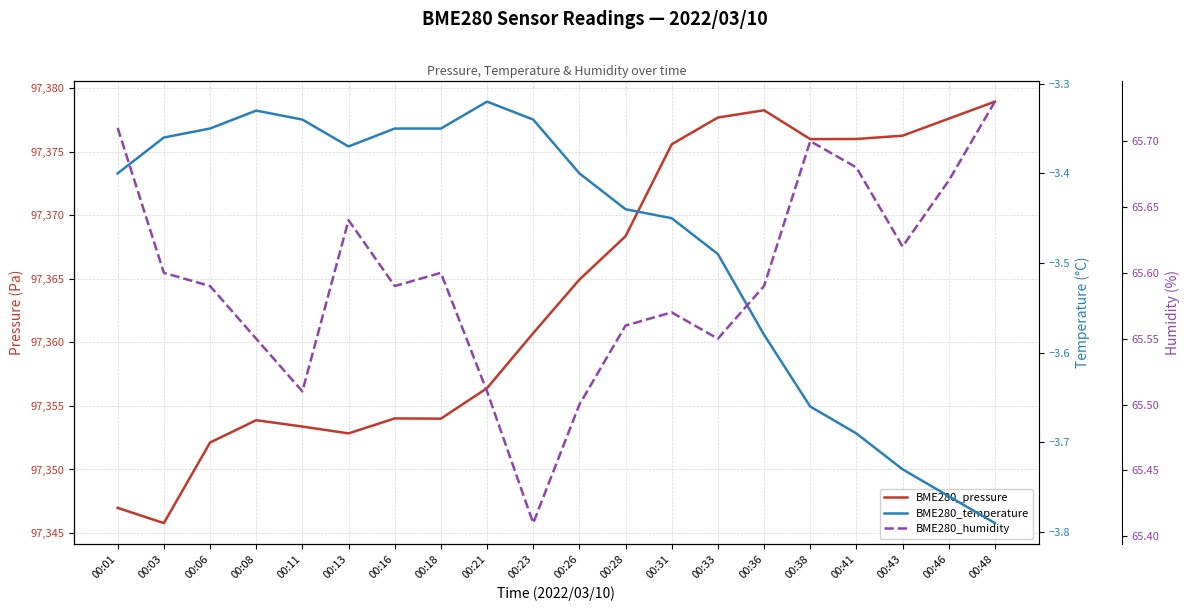

What is the difference between the second highest and minimum values in the BME280_humidity series?

0.3